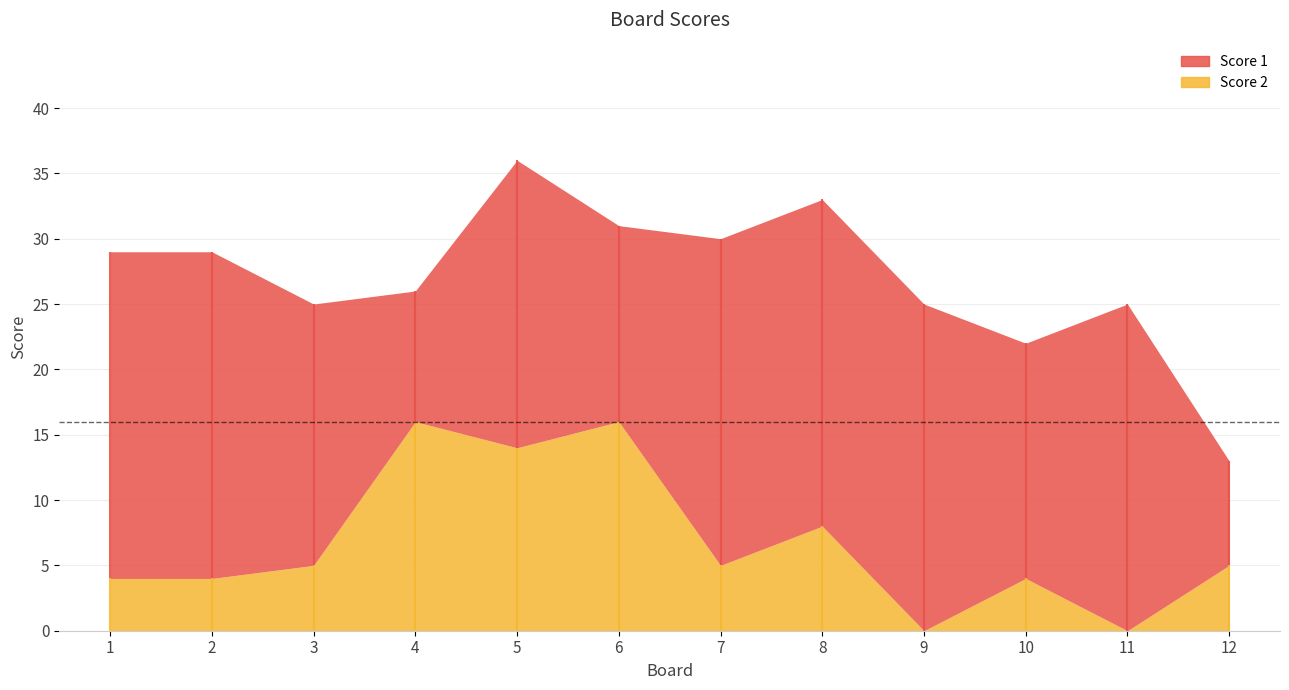

Which has a higher value, 11 or 12?

11